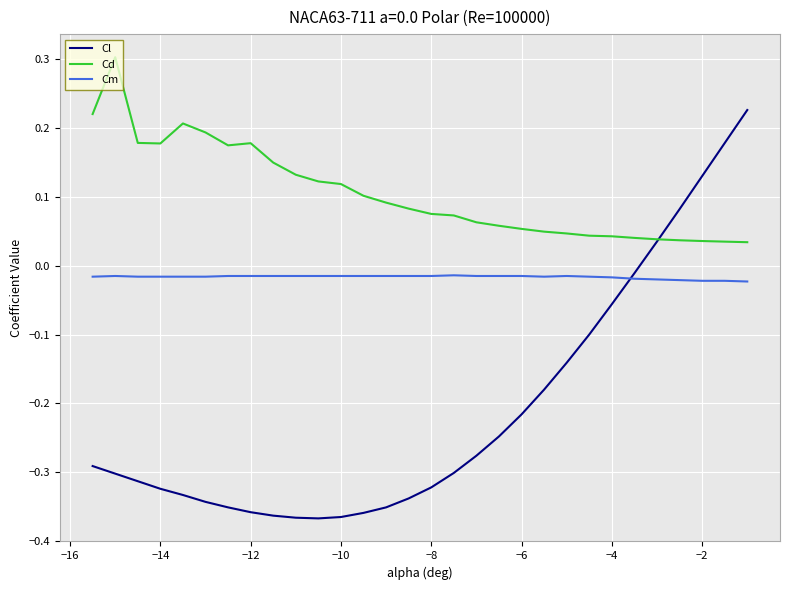

Which series has the largest total across all categories?

Cd